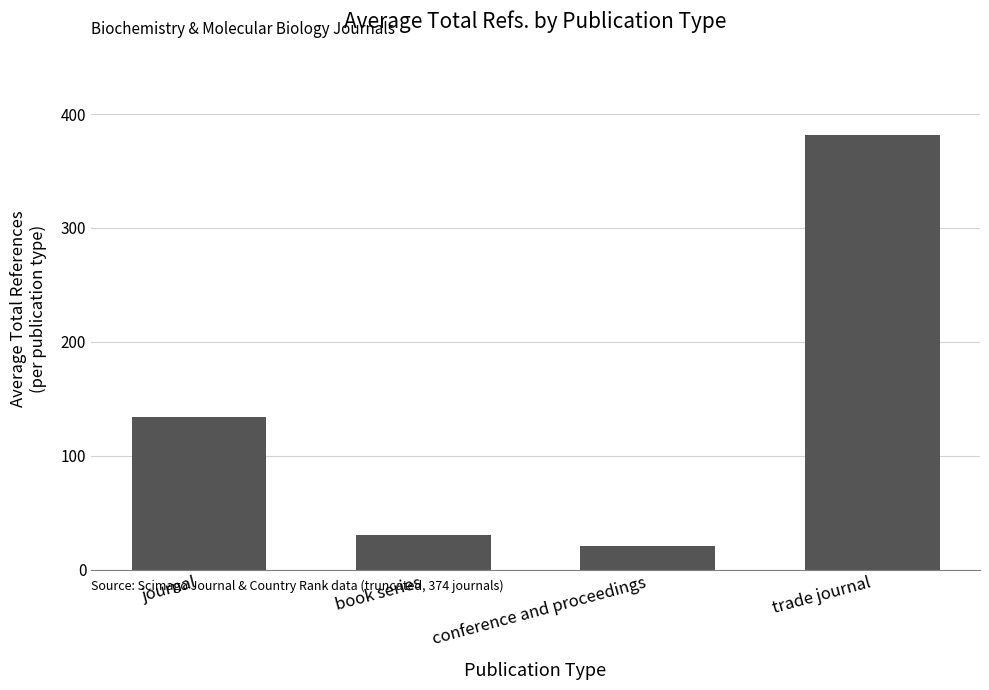

What is the maximum value shown in the chart?

381.3